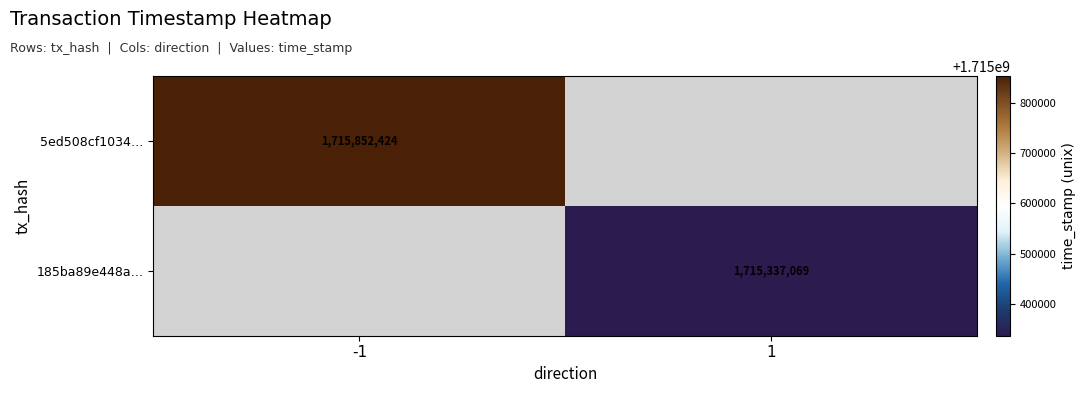

Is the value of 185ba89e448a… at 1 greater than the value of 5ed508cf1034… at -1?

No